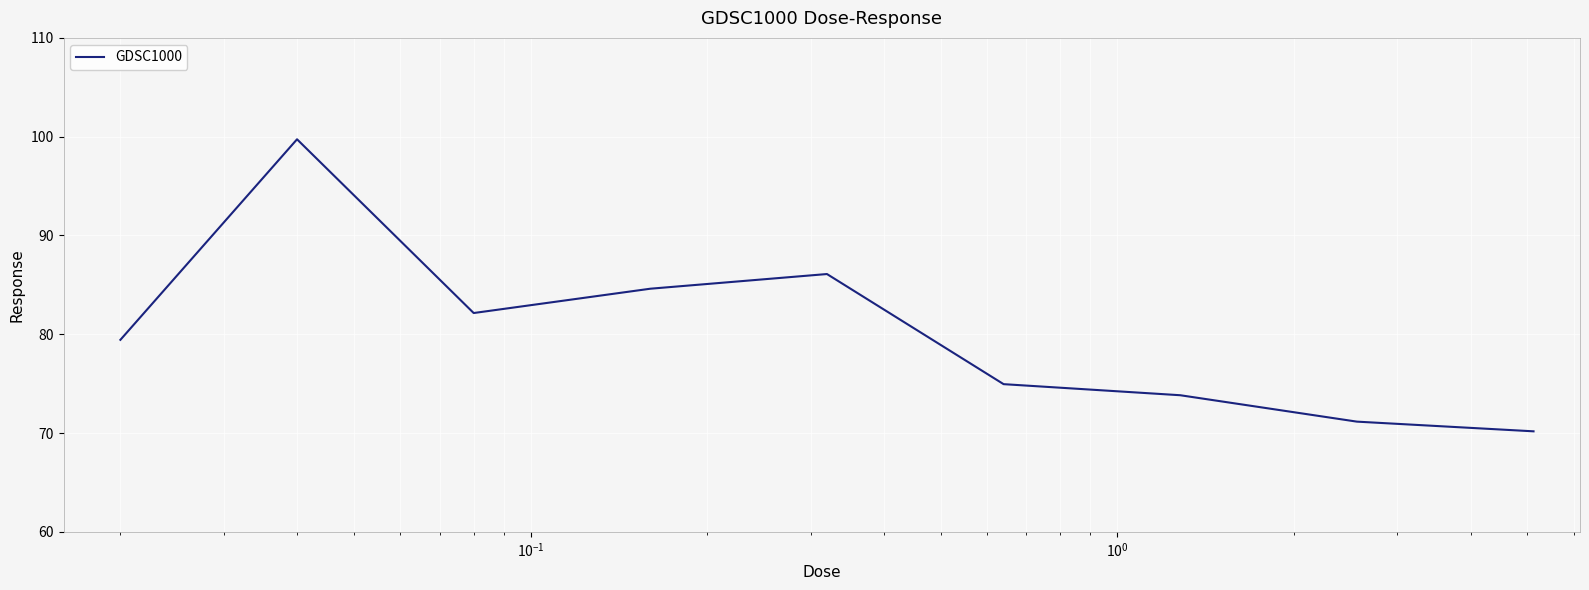

What is the smallest value displayed?

70.2